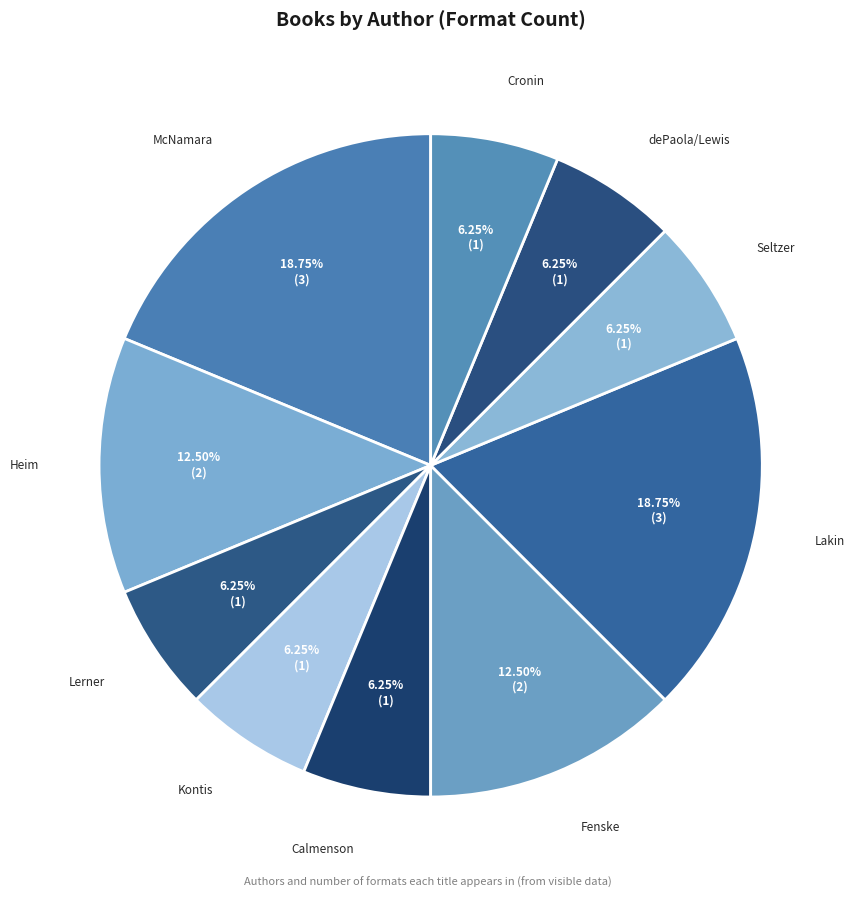

Between Kontis and Heim, which is larger?

Heim